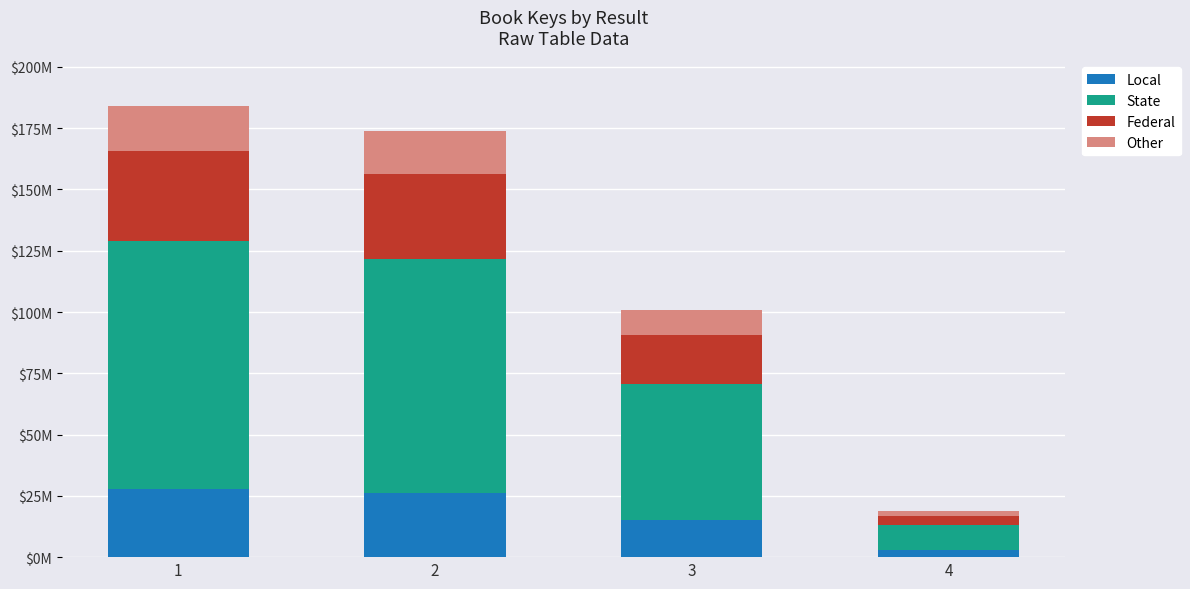

Which series has the widest spread of values?

State